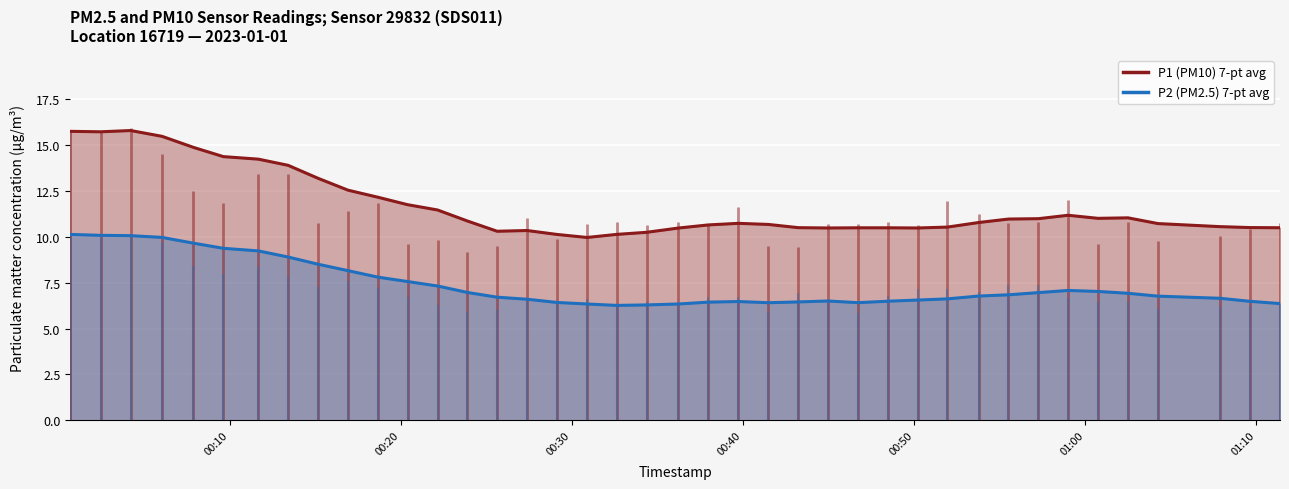

The P1 (PM10) 7-pt avg series shows 5.6 at 25. True or false?

False